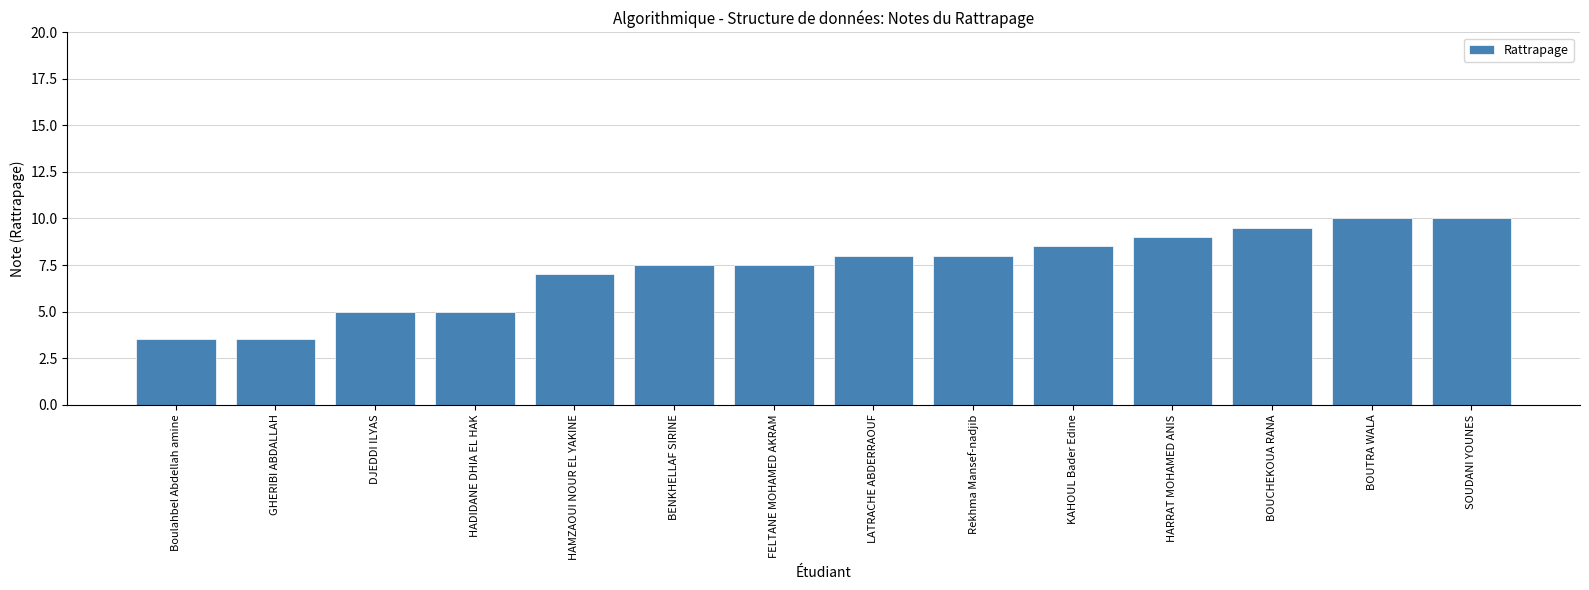

How many categories are shown in the chart?

14